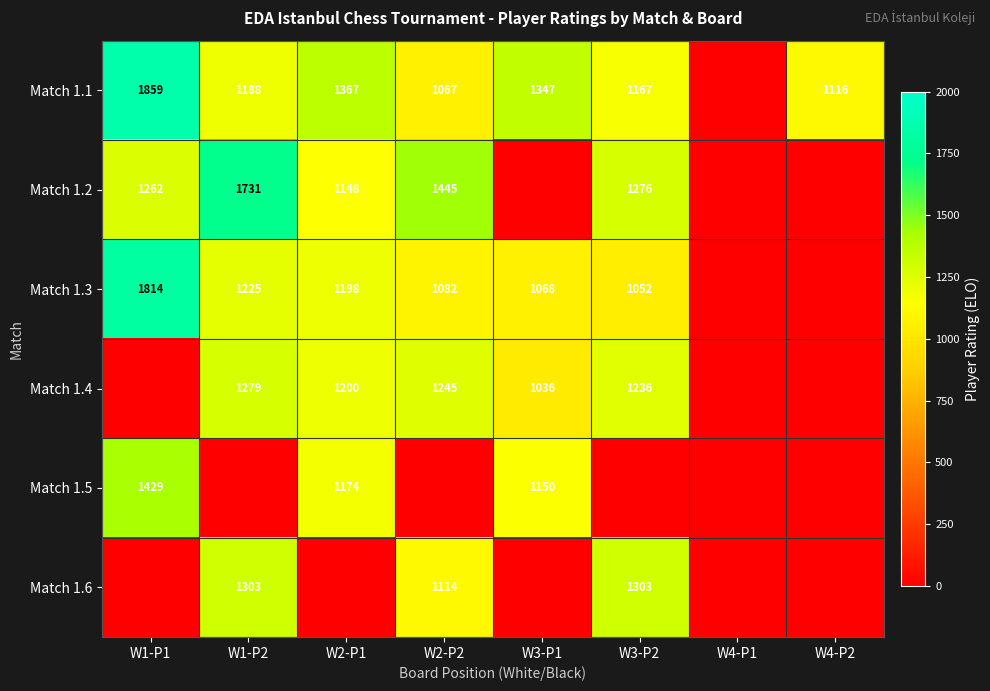

What is the difference between the Match 1.3 values at W1-P2 and W1-P1?

589